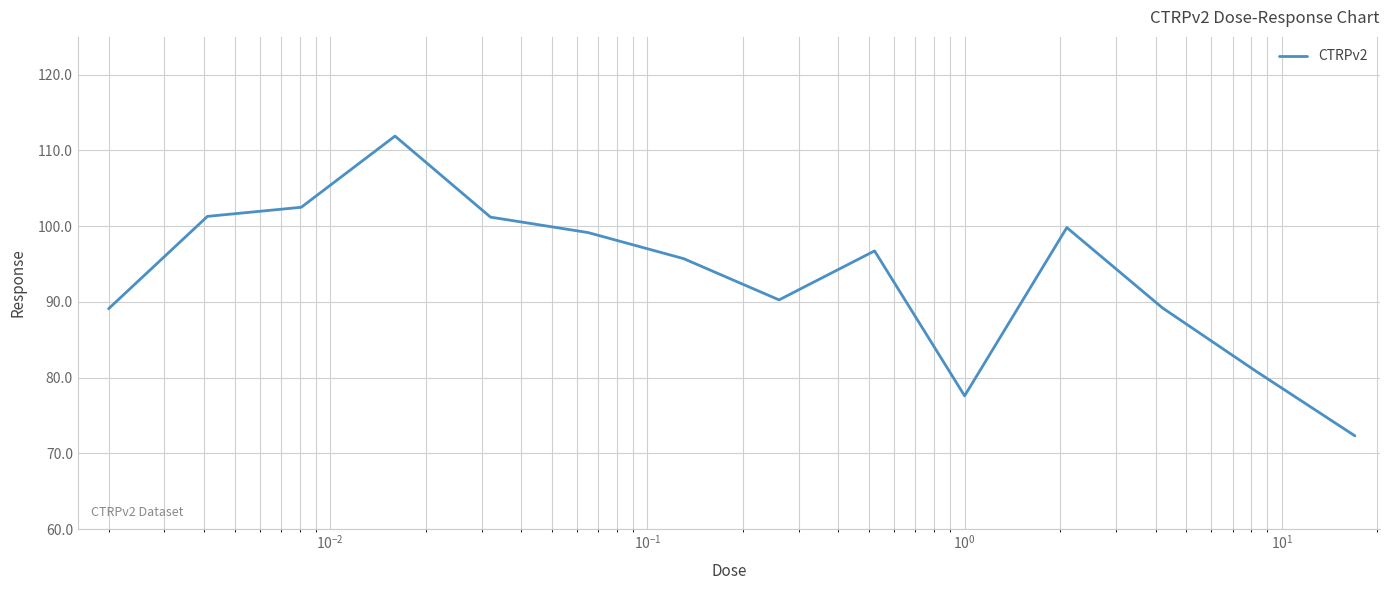

What is the greatest value displayed?

111.9